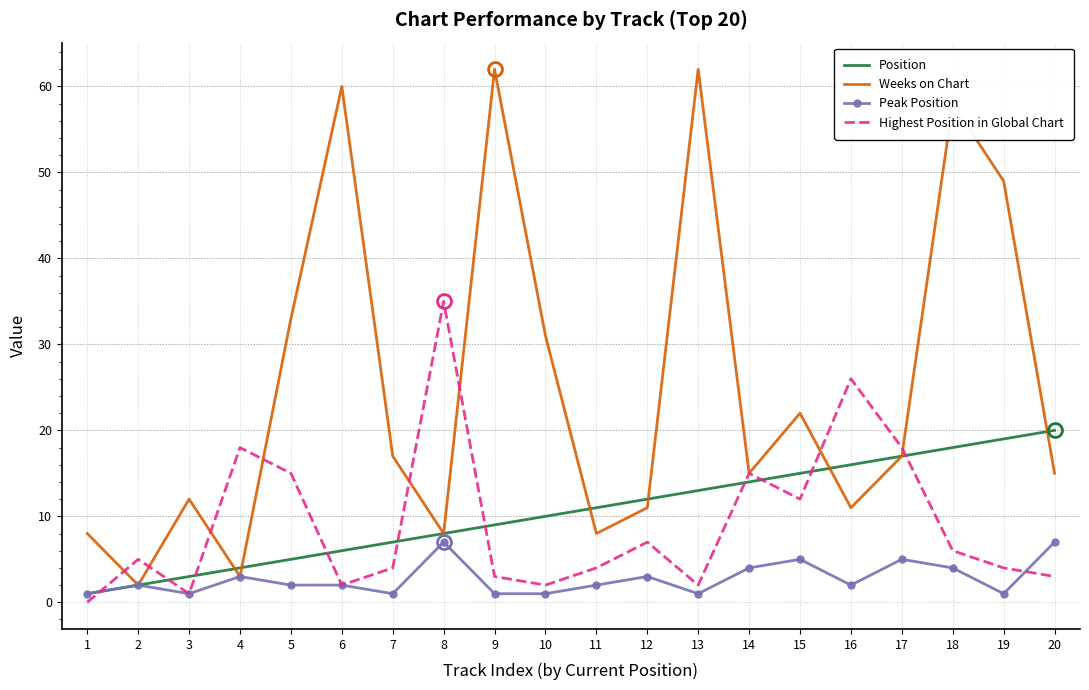

Reading right to left, extract all data points from this chart.

Position: 20=20	19=19	18=18	17=17	16=16	15=15	14=14	13=13	12=12	11=11	10=10	9=9	8=8	7=7	6=6	5=5	4=4	3=3	2=2	1=1
Weeks on Chart: 20=15	19=49	18=58	17=17	16=11	15=22	14=15	13=62	12=11	11=8	10=31	9=62	8=8	7=17	6=60	5=33	4=3	3=12	2=2	1=8
Peak Position: 20=7	19=1	18=4	17=5	16=2	15=5	14=4	13=1	12=3	11=2	10=1	9=1	8=7	7=1	6=2	5=2	4=3	3=1	2=2	1=1
Highest Position in Global Chart: 20=3	19=4	18=6	17=18	16=26	15=12	14=15	13=2	12=7	11=4	10=2	9=3	8=35	7=4	6=2	5=15	4=18	3=1	2=5	1=0